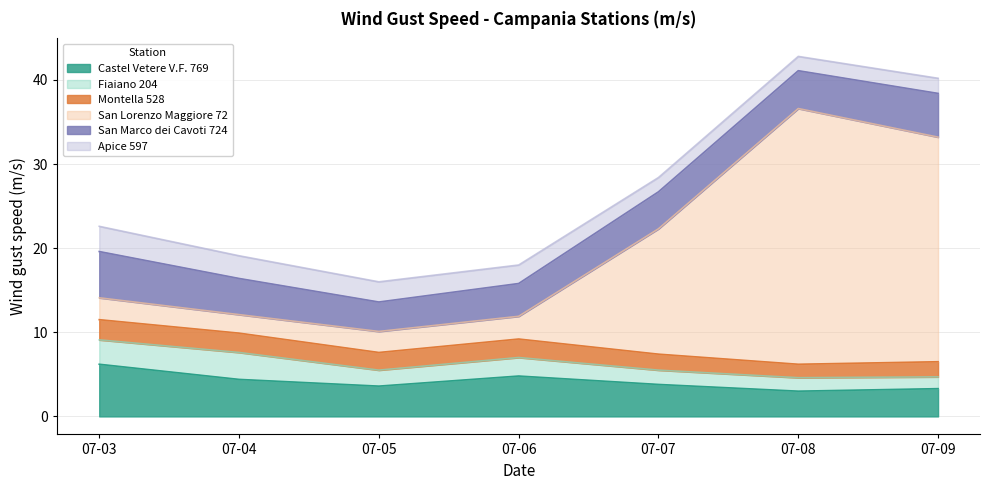

Reading right to left, list all the values displayed in this chart.

Castel Vetere V.F. 769: 3.3	3.0	3.8	4.8	3.6	4.4	6.2
Fiaiano 204: 1.4	1.6	1.7	2.2	1.9	3.2	2.9
Montella 528: 1.8	1.6	1.9	2.2	2.1	2.3	2.4
San Lorenzo Maggiore 72: 26.7	30.4	14.9	2.7	2.5	2.2	2.6
San Marco dei Cavoti 724: 5.2	4.5	4.4	3.9	3.5	4.3	5.5
Apice 597: 1.8	1.7	1.7	2.2	2.4	2.7	3.0